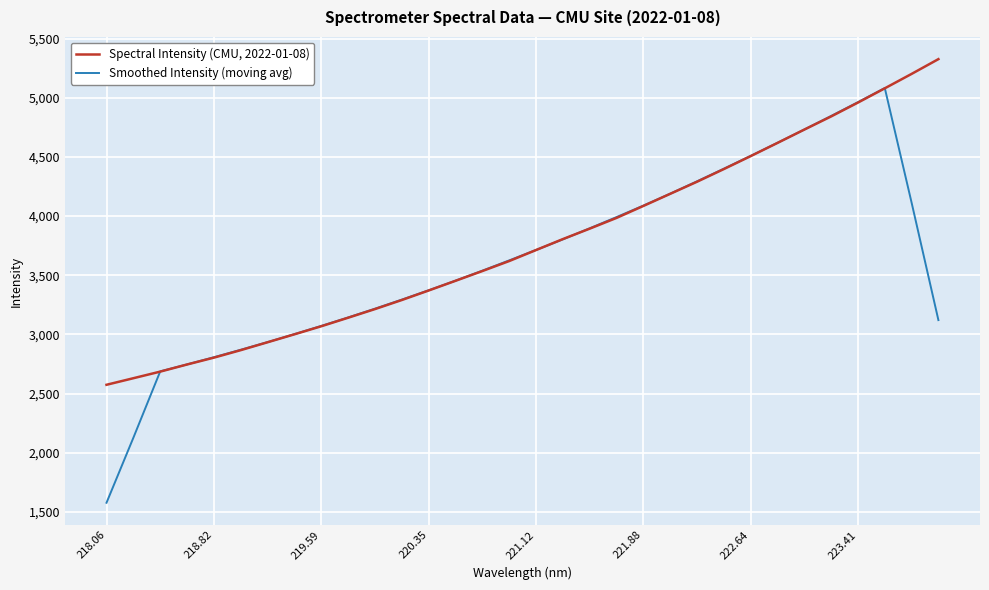

What is the maximum value shown in the chart?

5325.7